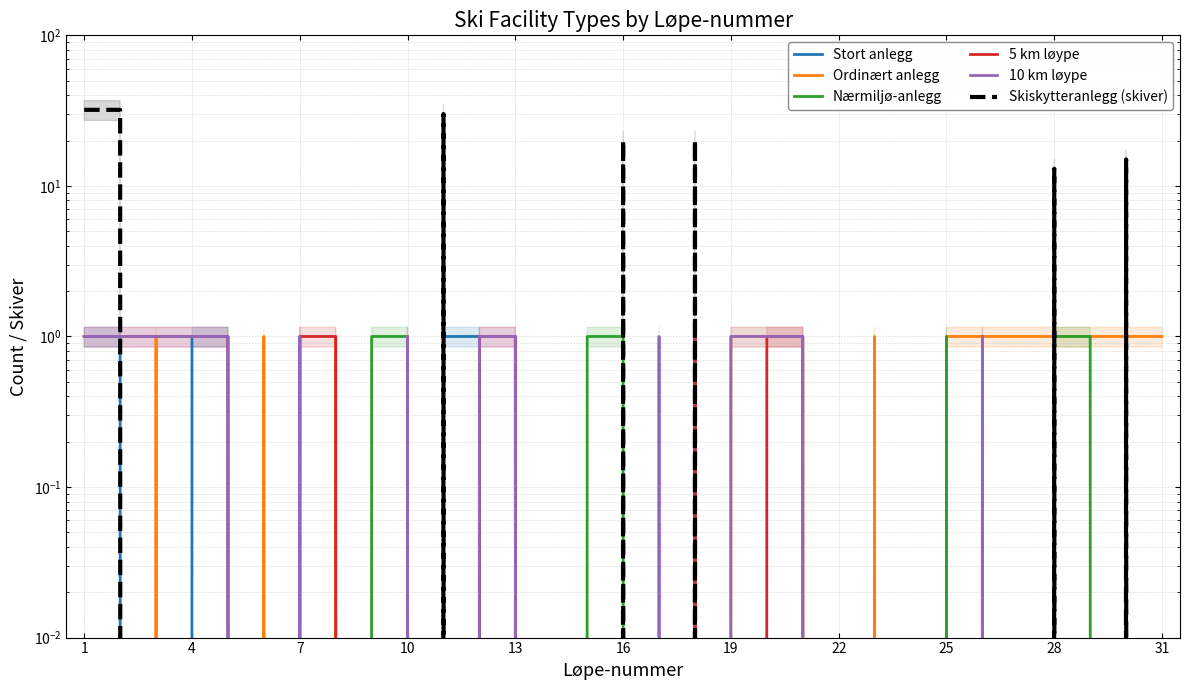

What is the difference between the maximum and minimum values in the 5 km løype series?

1